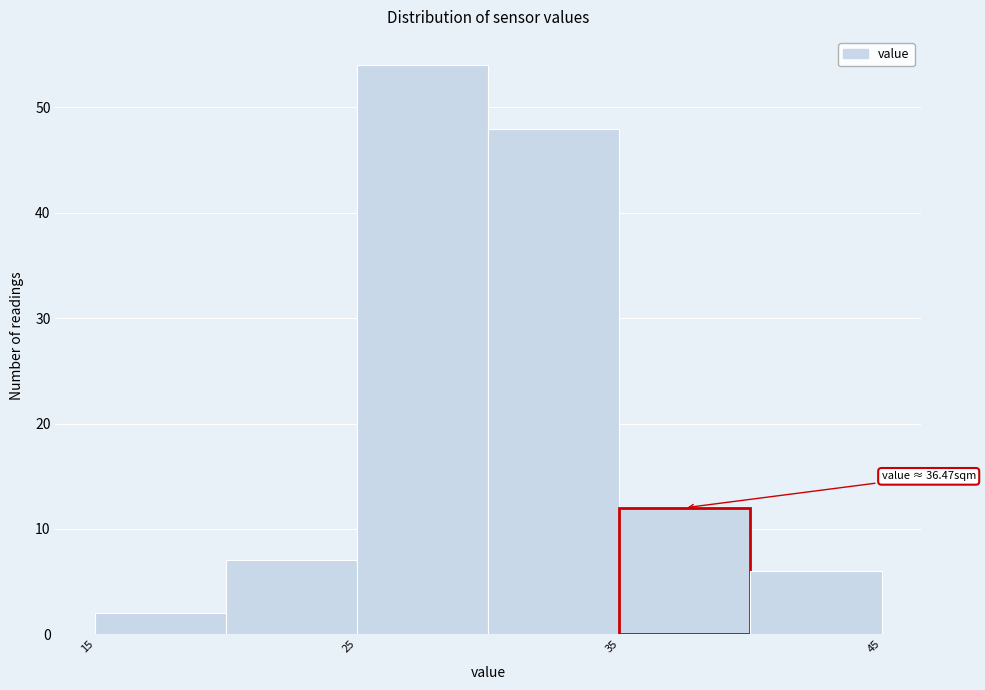

Over which range of the x-axis is the bar tallest?

25 to 30